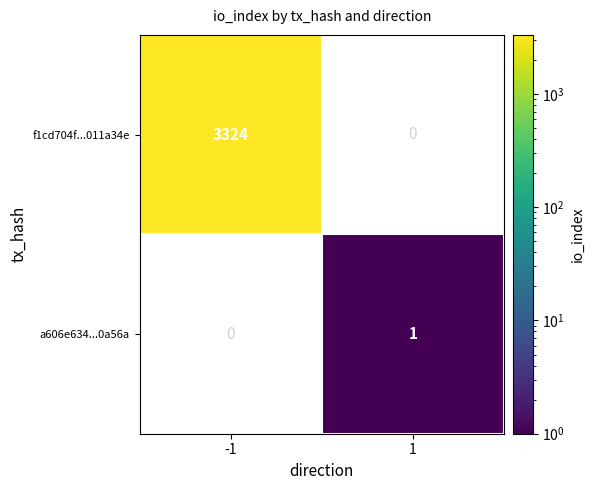

Is it true that a606e634...0a56a equals 1.4 at 1?

False